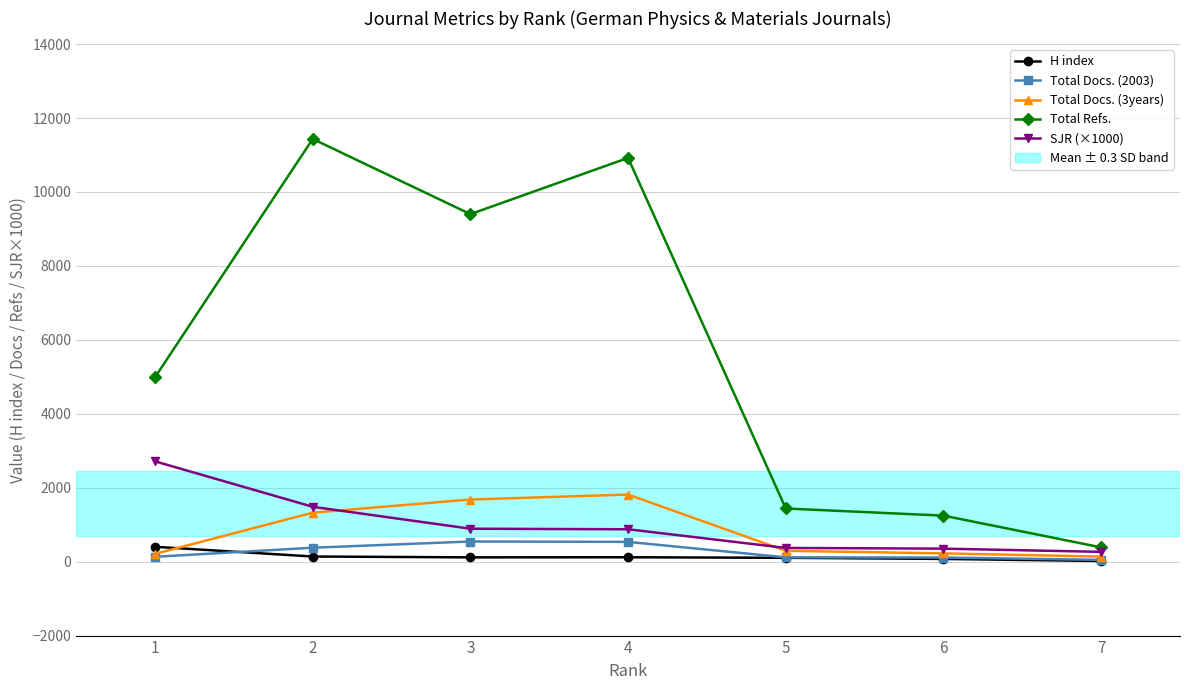

What is the value of the Total Docs. (2003) point at the 2nd from the left?

377